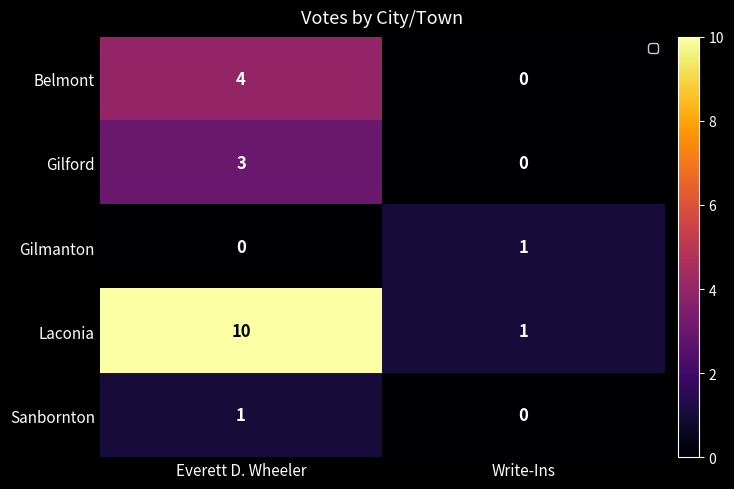

Which series has the largest total across all categories?

Laconia